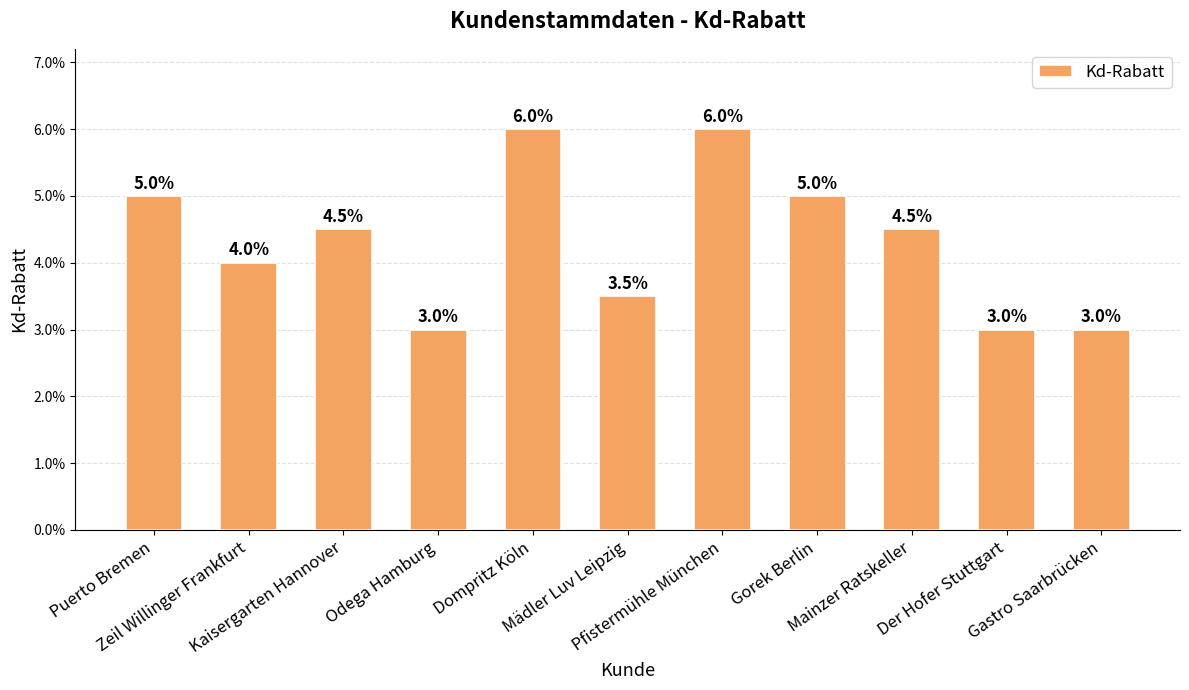

Where is the data nearest to the value 0?

Odega Hamburg